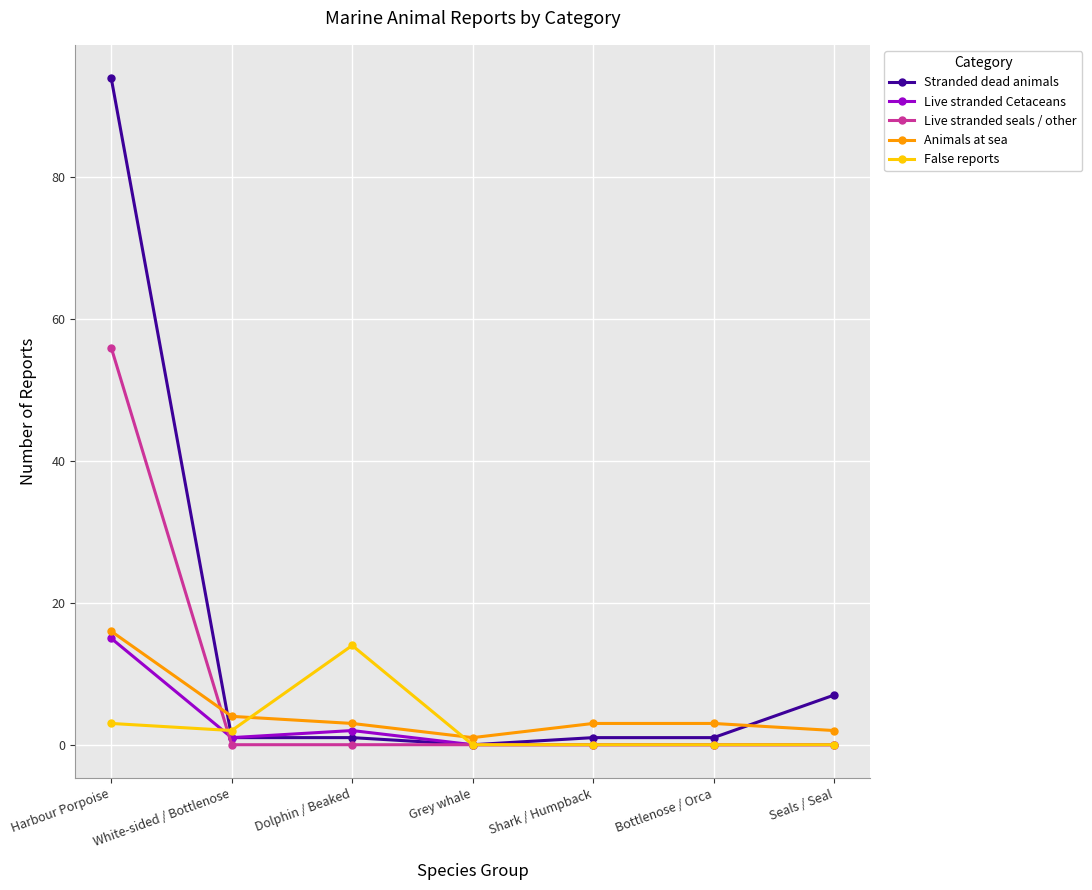

True or false: False reports has a value of 5 at Grey whale.

False